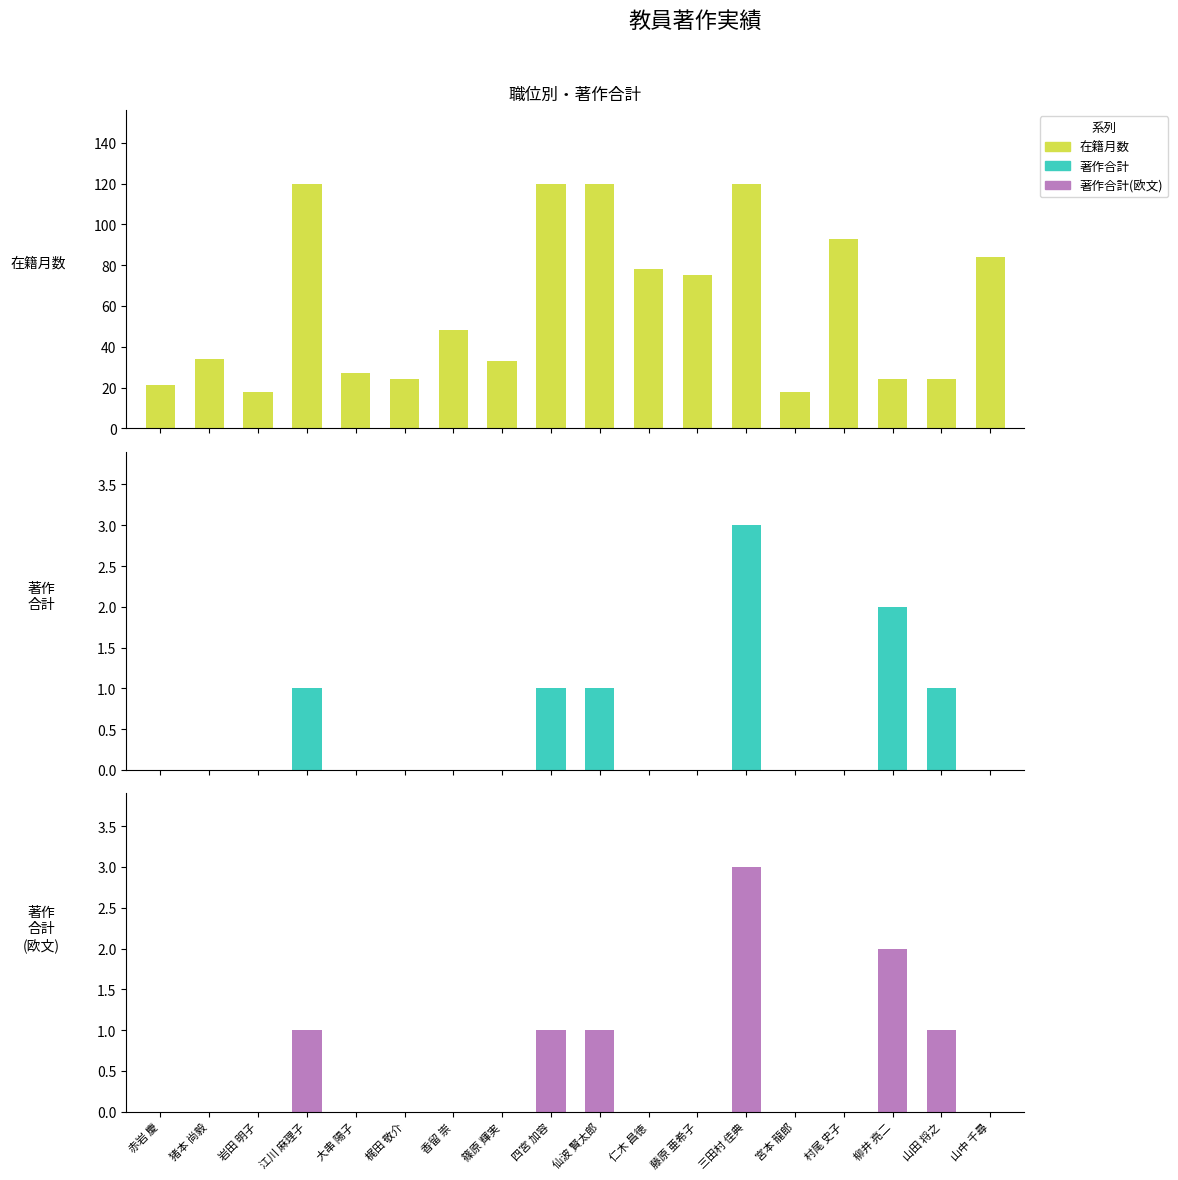

What is the maximum value for 著作合計?

3